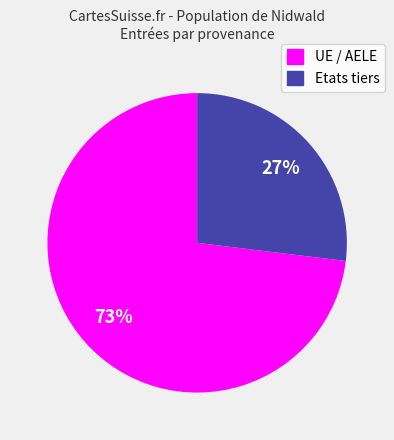

What percentage is the Etats tiers slice, to the nearest percent?

27%